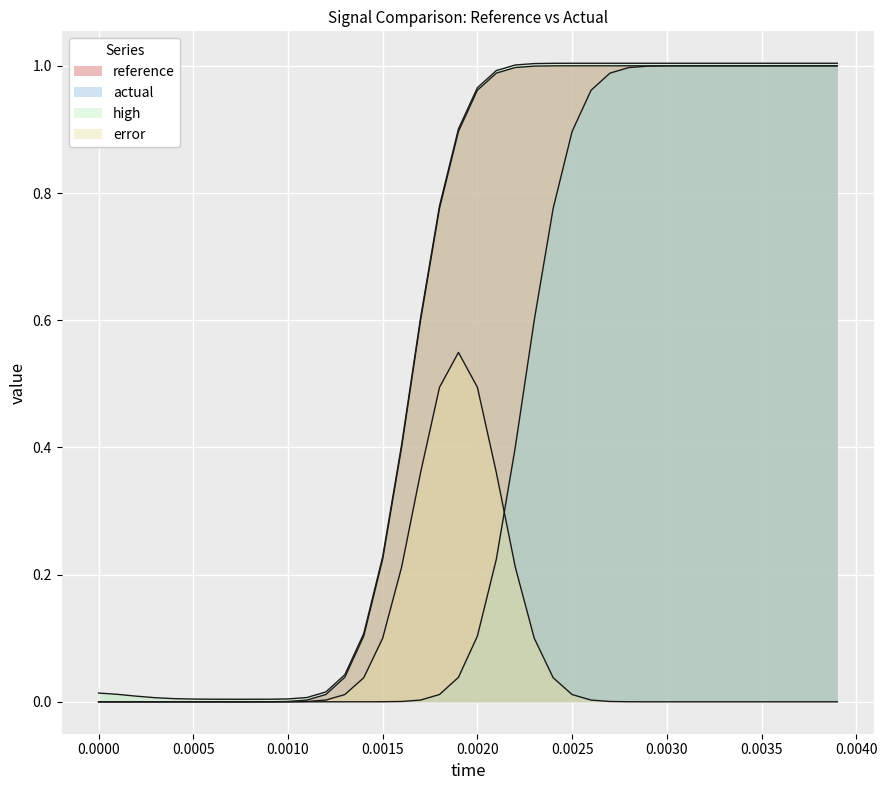

True or false: reference and actual intersect in this chart.

False